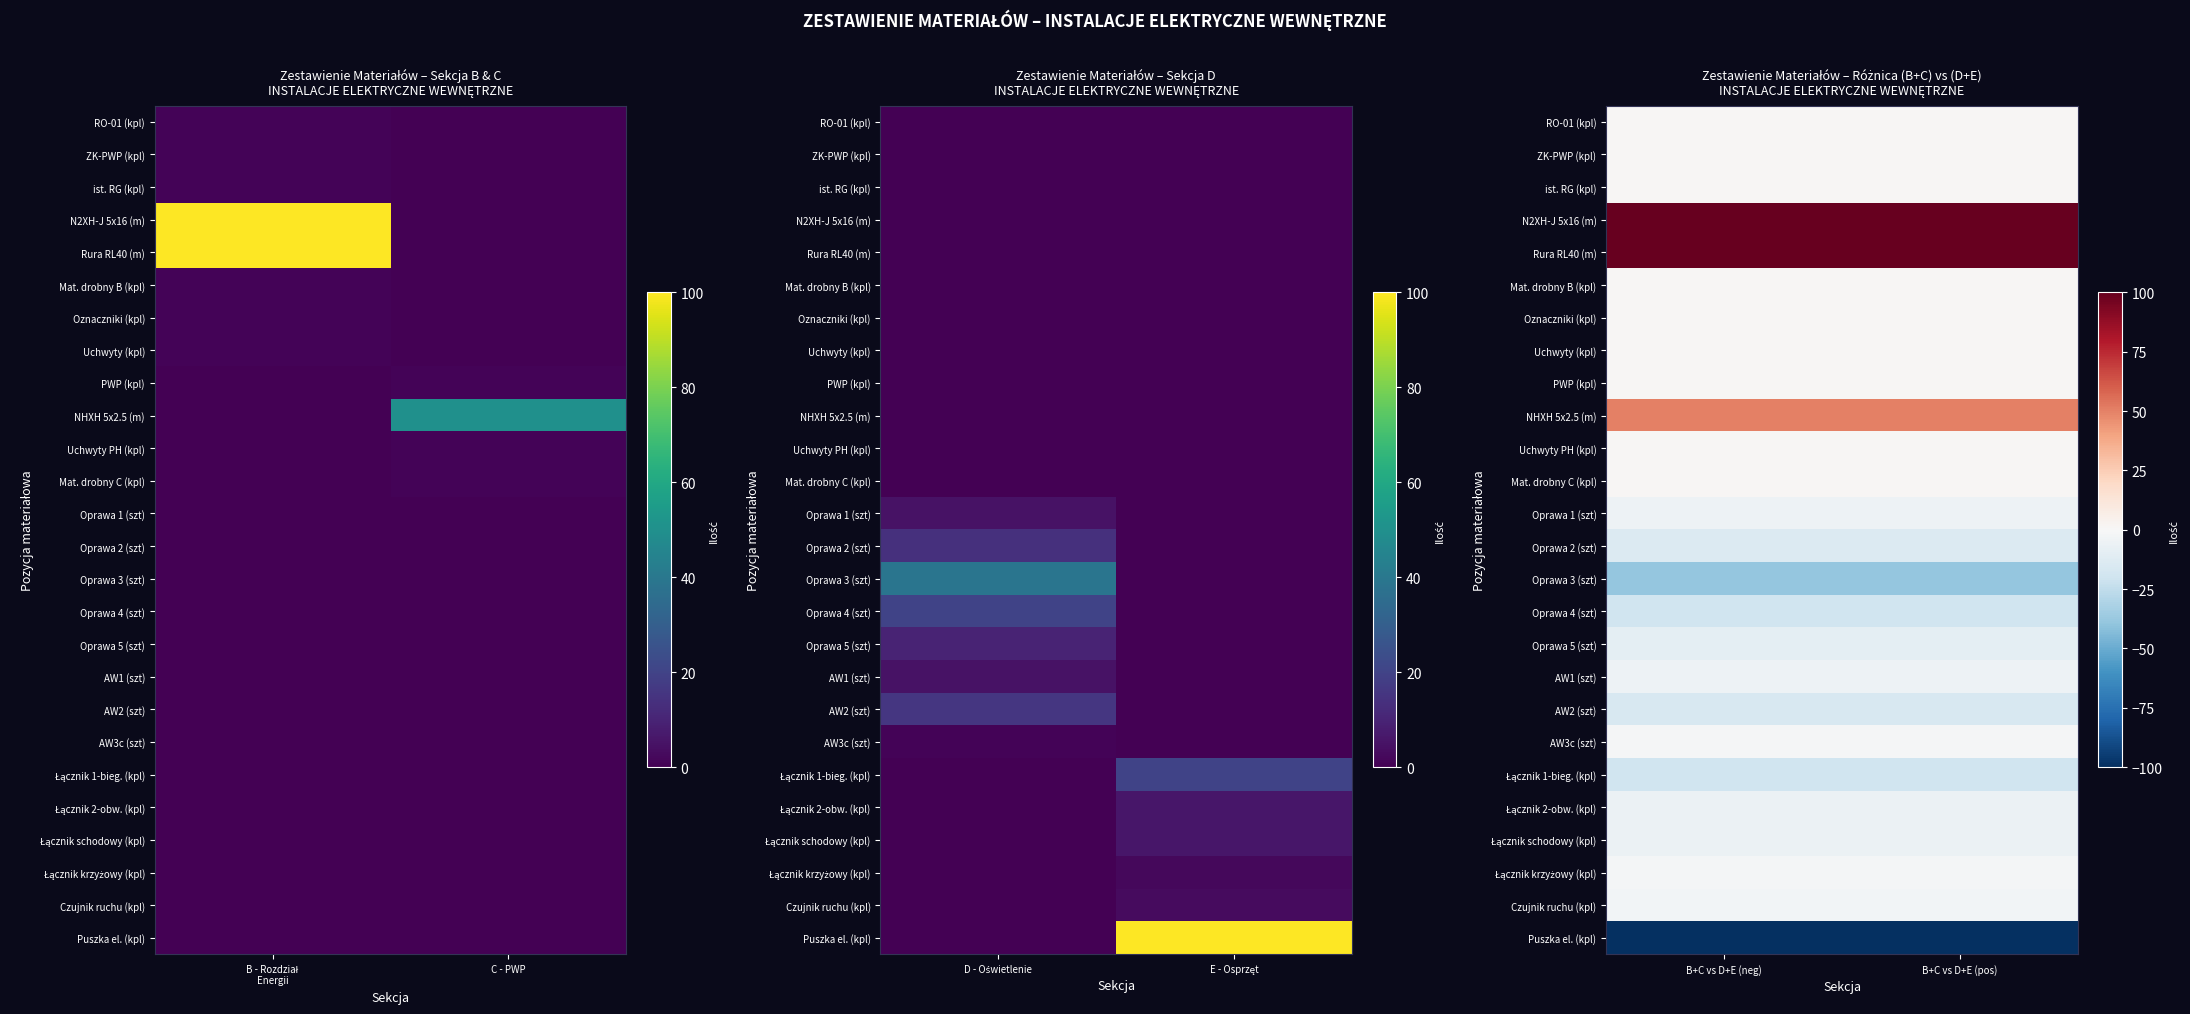

At which category is the sum across all series the highest?

B+C vs D+E (neg)